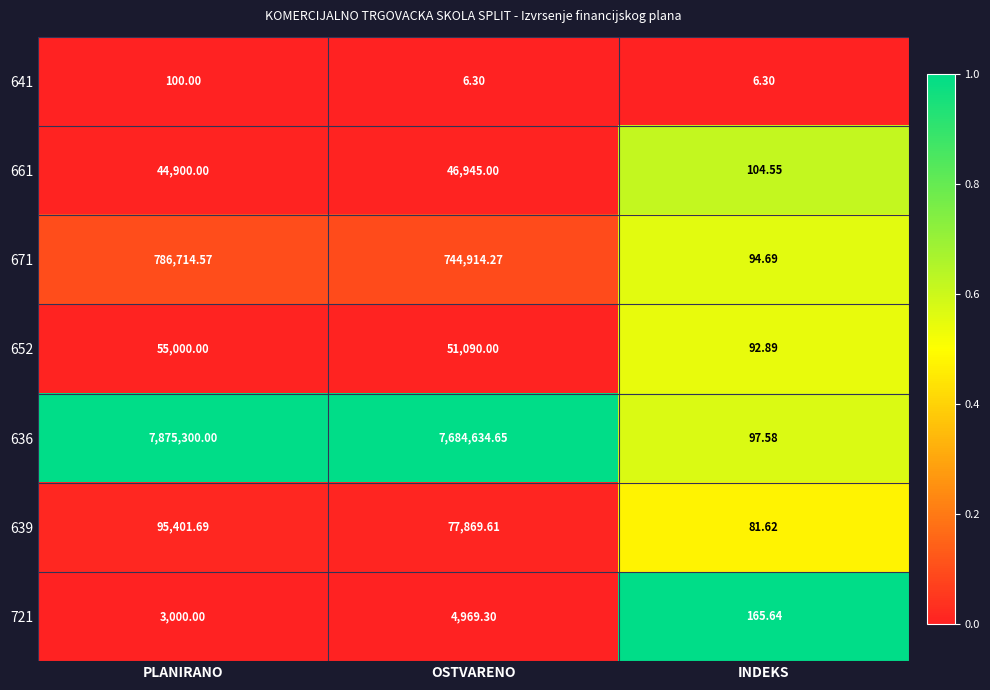

At which category is the sum across all series the highest?

PLANIRANO